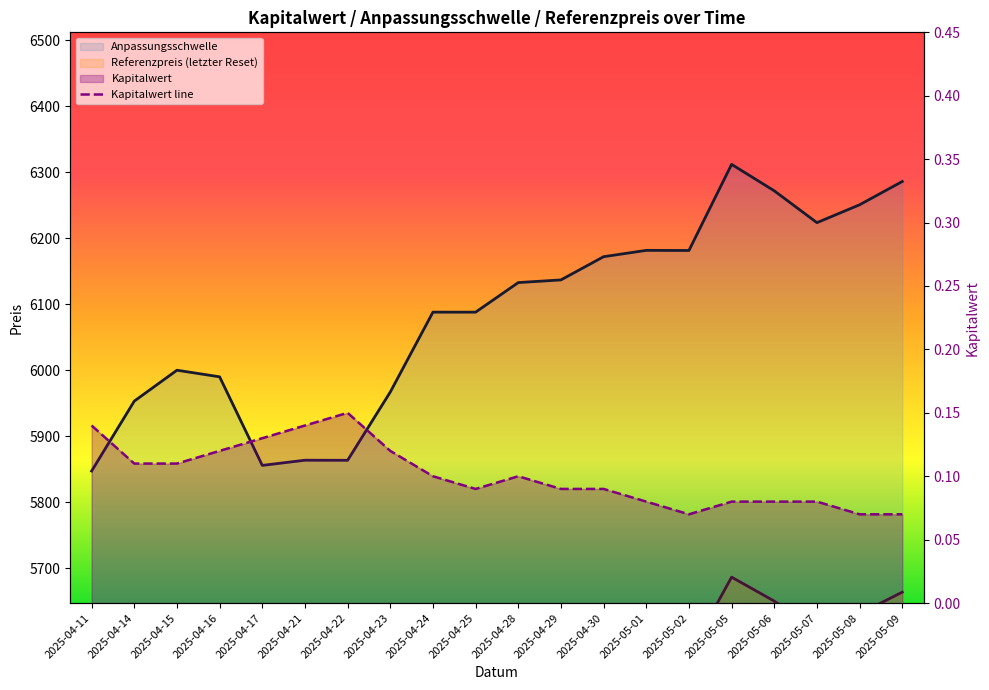

What is the total value across all series at 2025-05-08?

11882.1